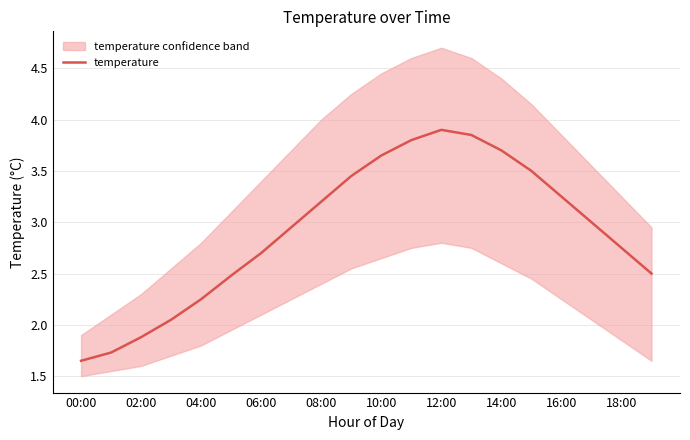

The value of temperature at 02:00 is 1.9. True or false?

True